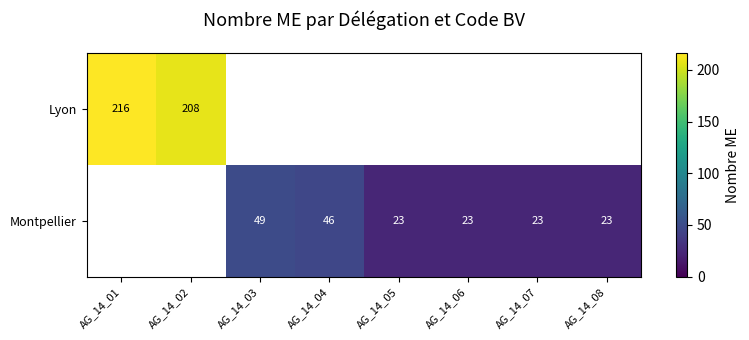

True or false: Montpellier has a value of 49 at AG_14_03.

True